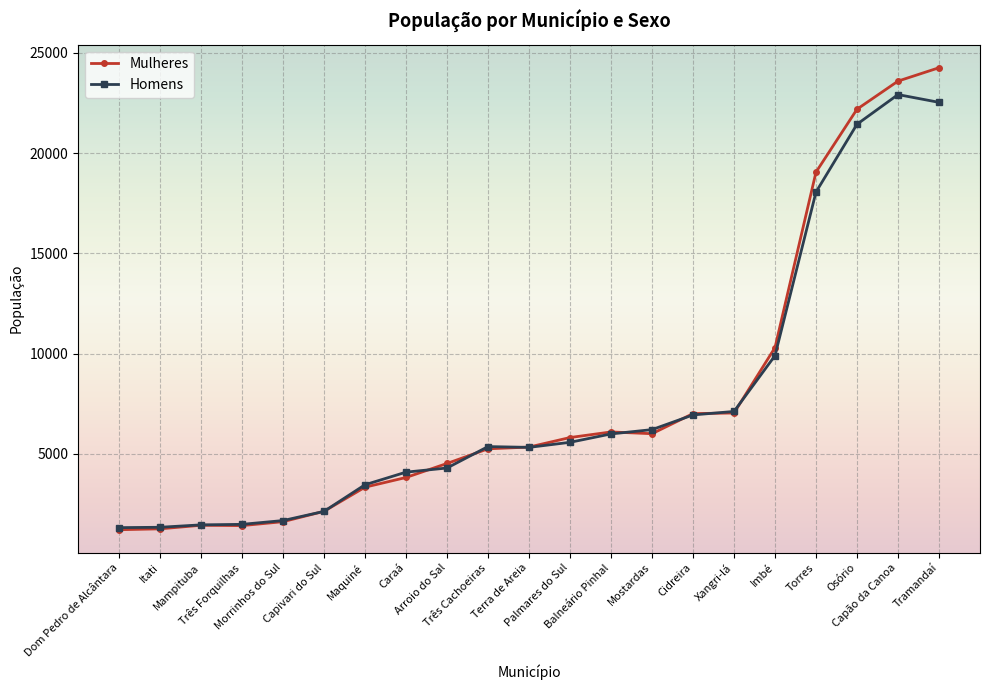

At which label does Mulheres reach its peak?

Tramandaí